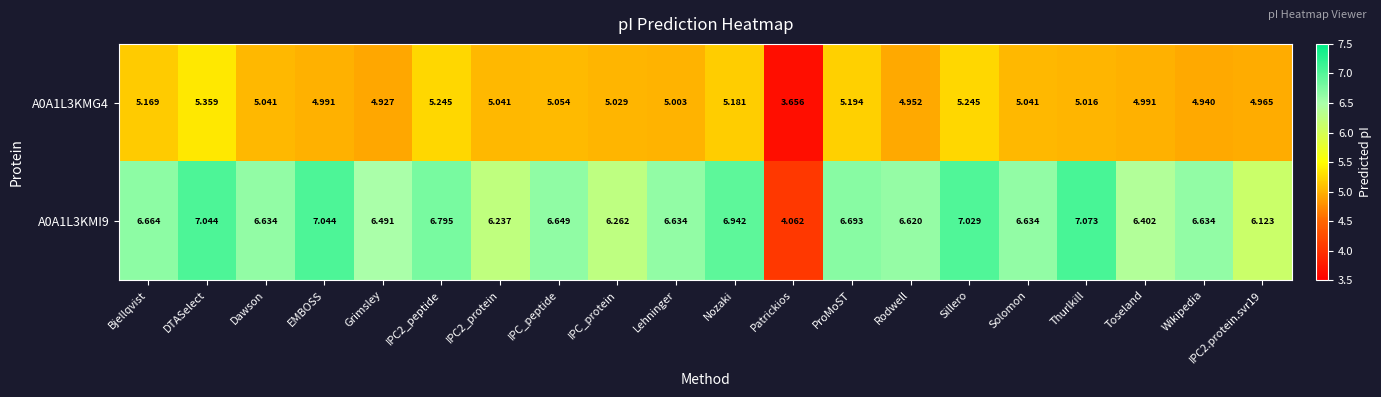

At which label does A0A1L3KMG4 reach its peak?

DTASelect